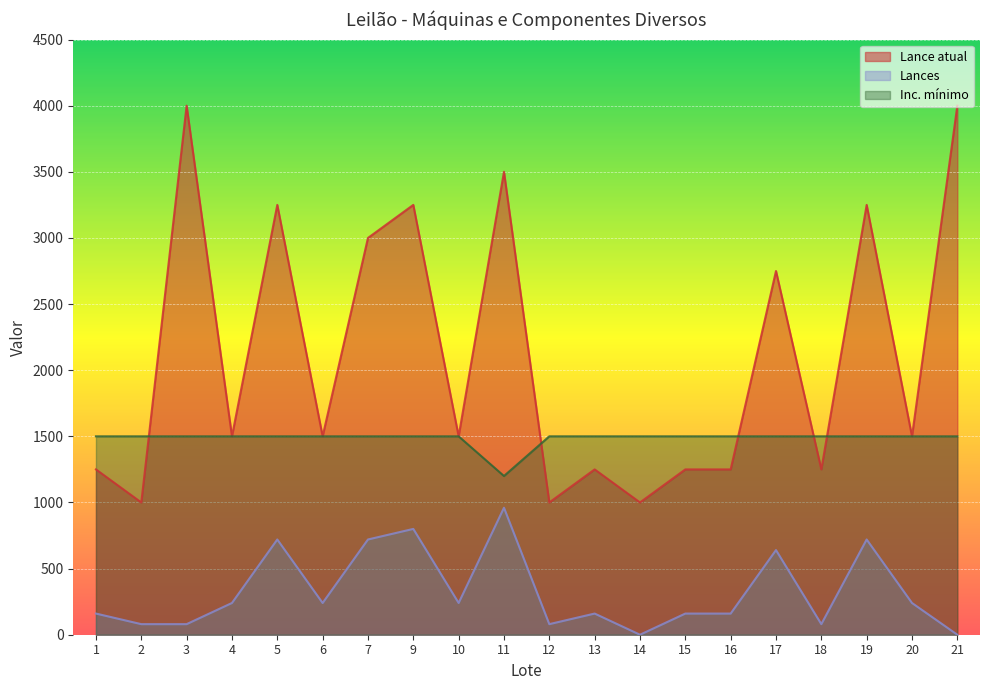

Rank the series by their average value, from lowest to highest.

Lances, Inc. mínimo, Lance atual